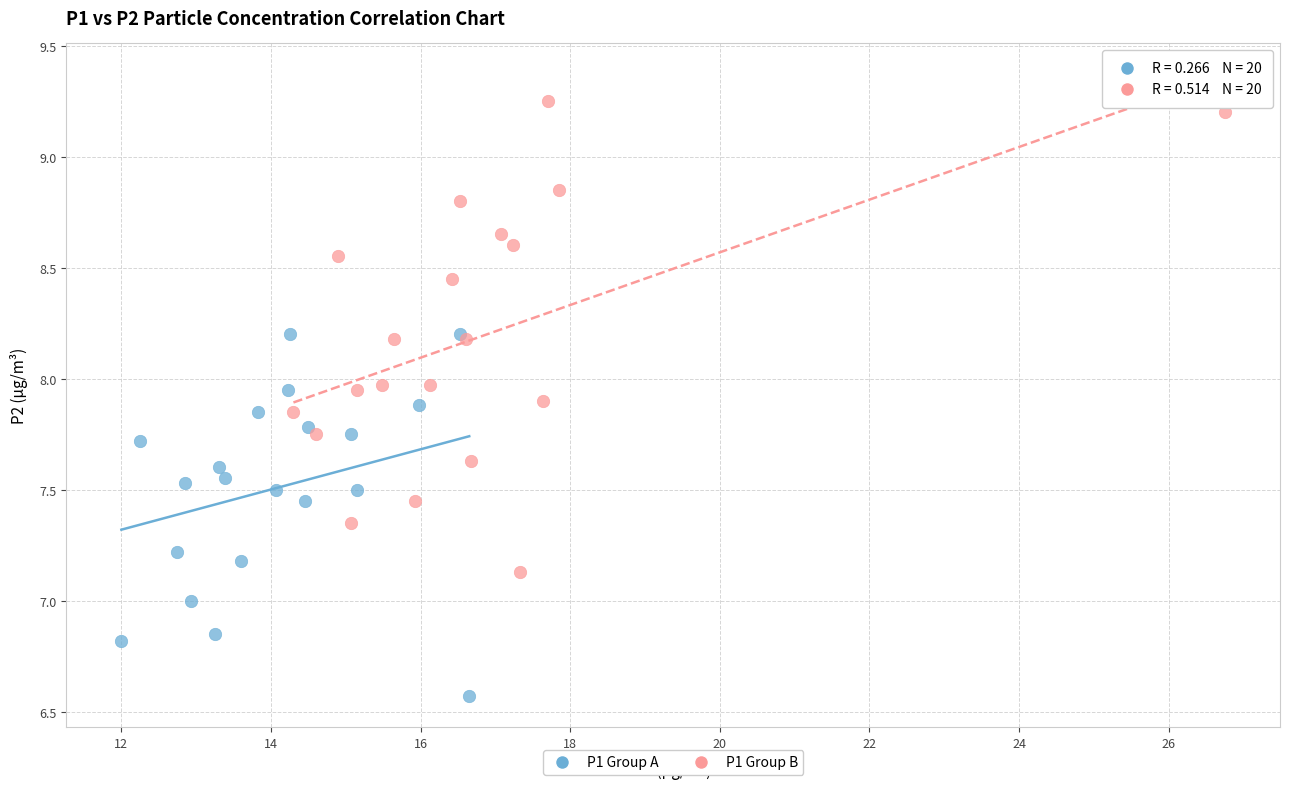

Which series has the largest Y range (max minus min)?

P1 Group B